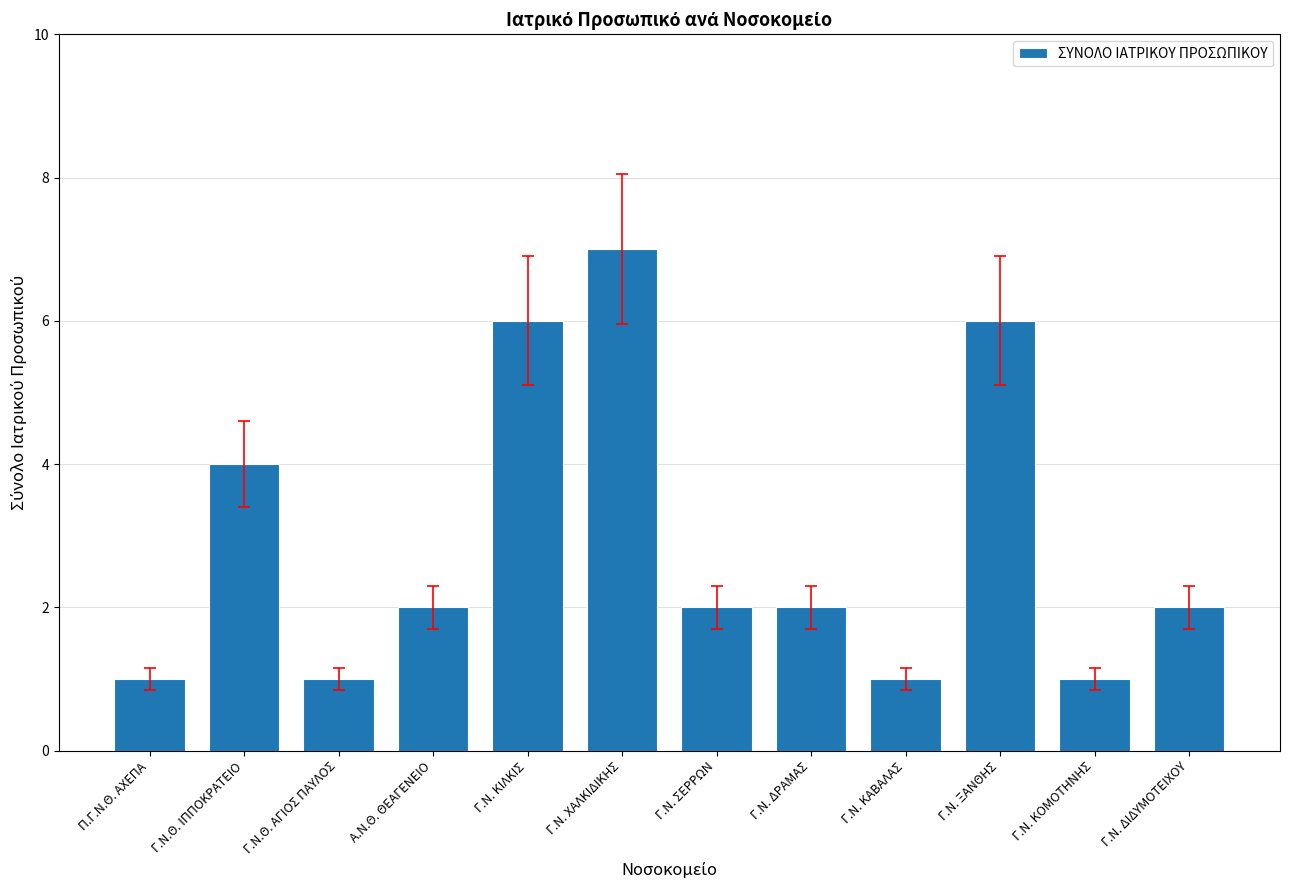

At which label does the data first exceed 2?

Γ.Ν.Θ. ΙΠΠΟΚΡΑΤΕΙΟ